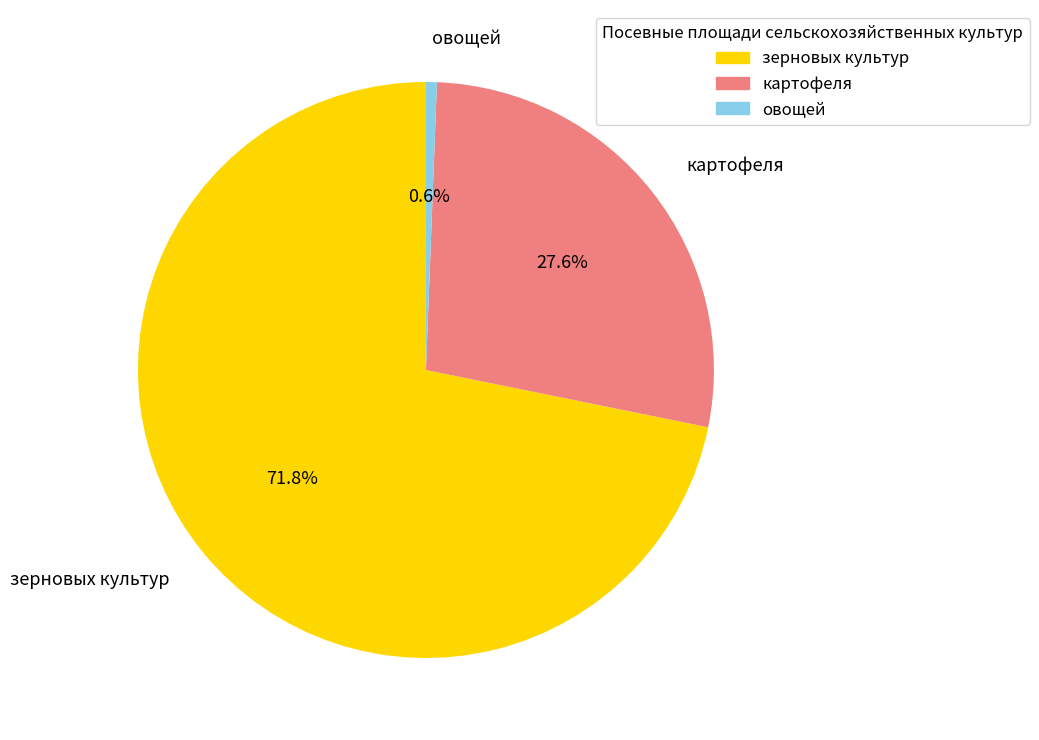

True or false: овощей accounts for 1% of the total.

True